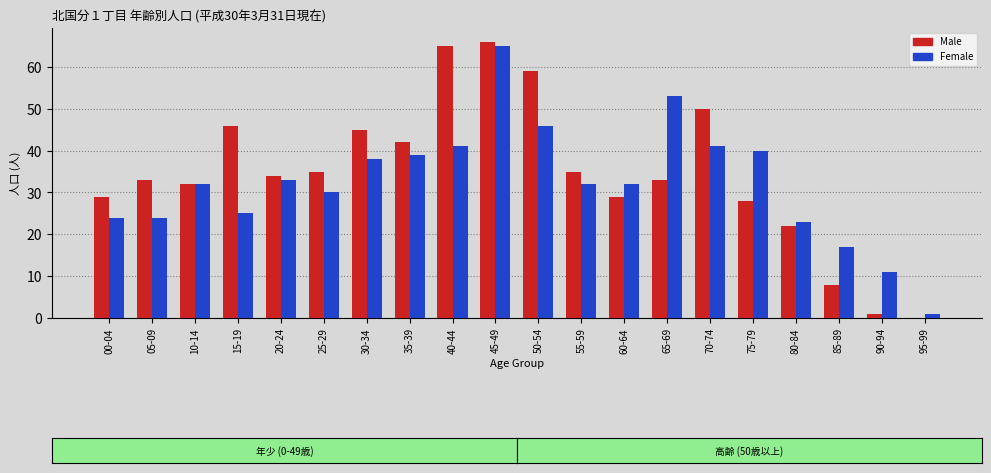

Reading left to right, what are all the values shown in this chart?

Male: 00-04=29	05-09=33	10-14=32	15-19=46	20-24=34	25-29=35	30-34=45	35-39=42	40-44=65	45-49=66	50-54=59	55-59=35	60-64=29	65-69=33	70-74=50	75-79=28	80-84=22	85-89=8	90-94=1	95-99=0
Female: 00-04=24	05-09=24	10-14=32	15-19=25	20-24=33	25-29=30	30-34=38	35-39=39	40-44=41	45-49=65	50-54=46	55-59=32	60-64=32	65-69=53	70-74=41	75-79=40	80-84=23	85-89=17	90-94=11	95-99=1